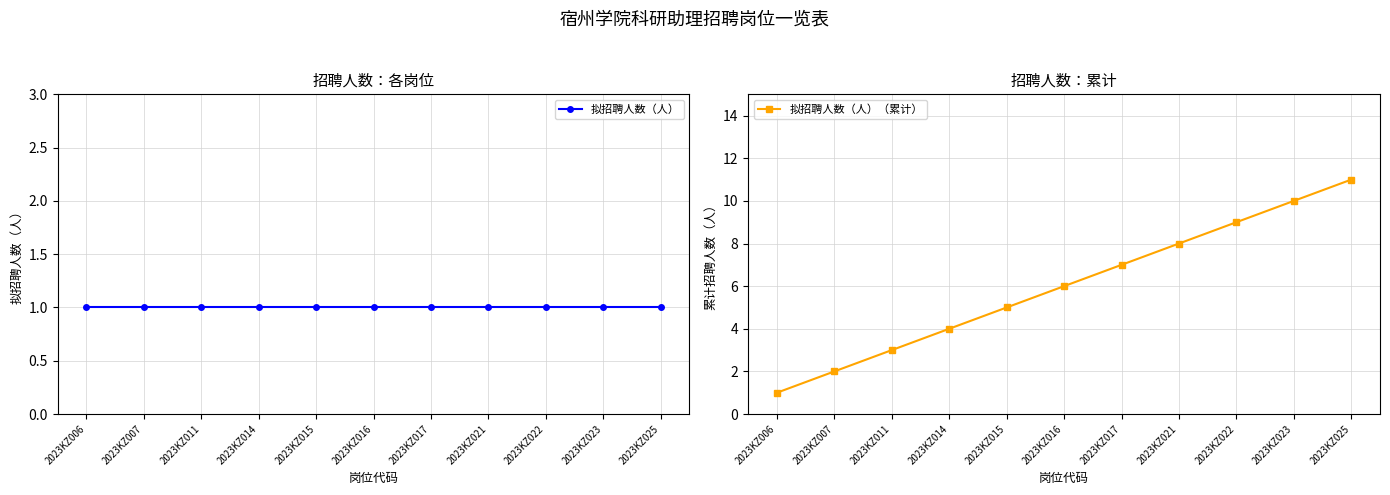

What is the value of the 拟招聘人数（人）（累计） point at the 6th from the left?

6